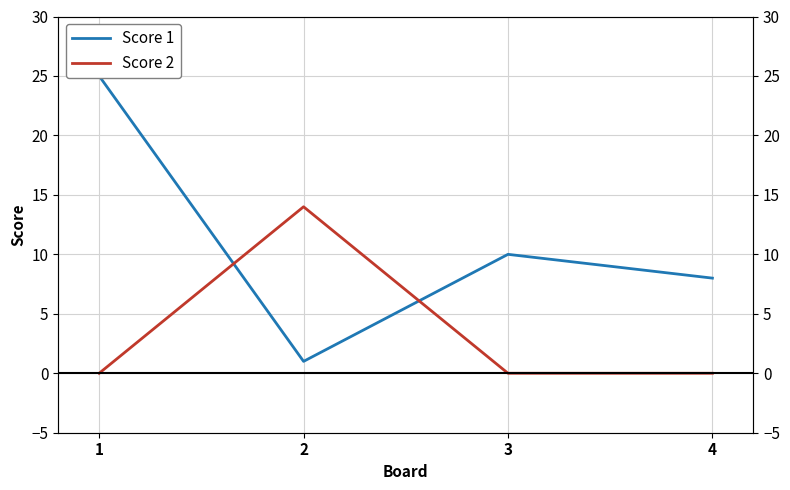

Does the chart display data point markers on the line(s)?

No